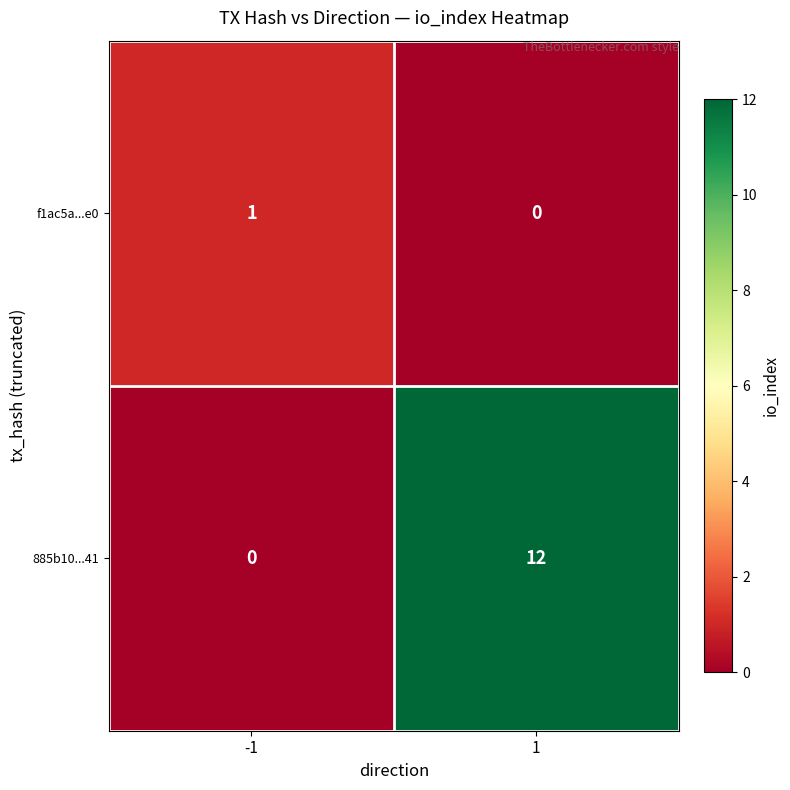

What is the sum of all 885b10...41 values?

12